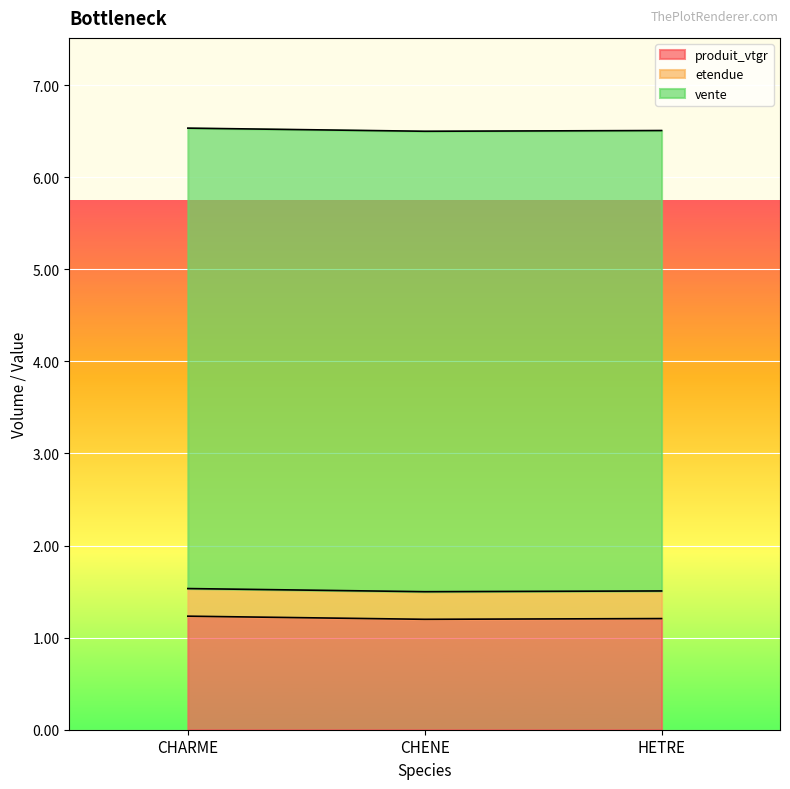

How many series are shown in this chart?

3